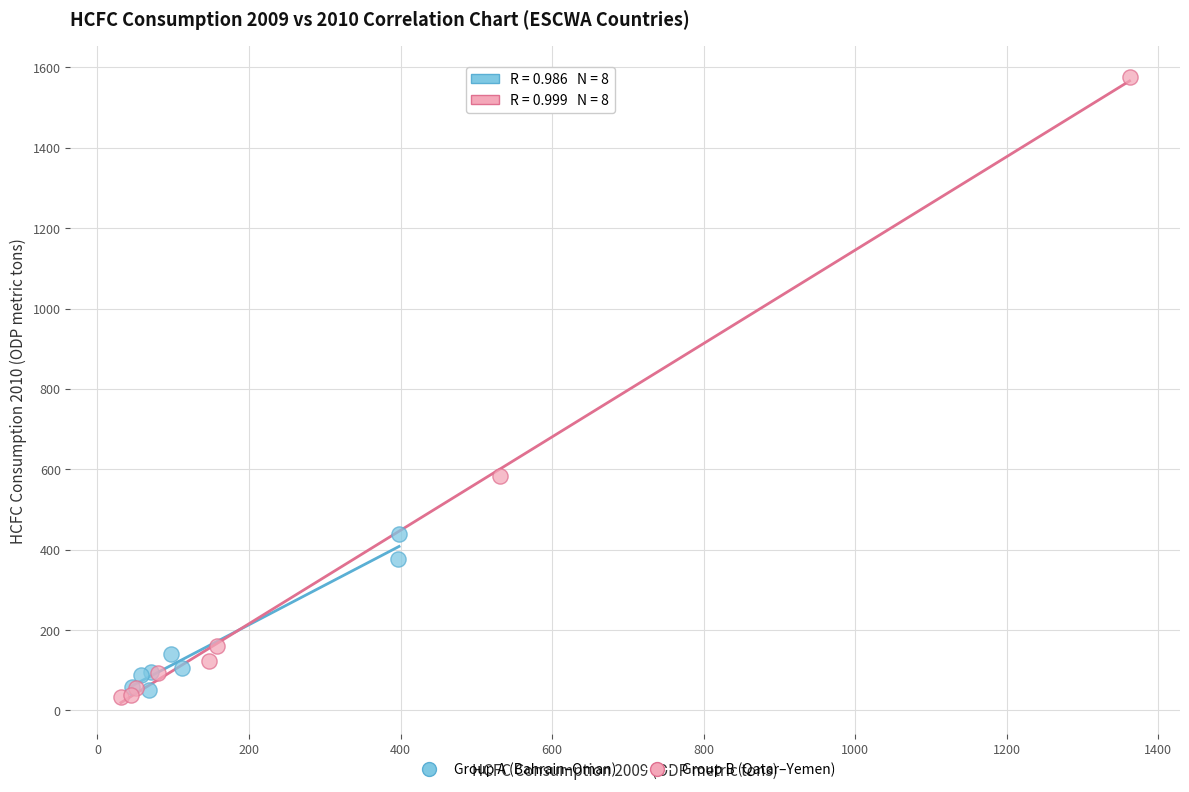

Which series has the largest Y range (max minus min)?

Group B (Qatar–Yemen)